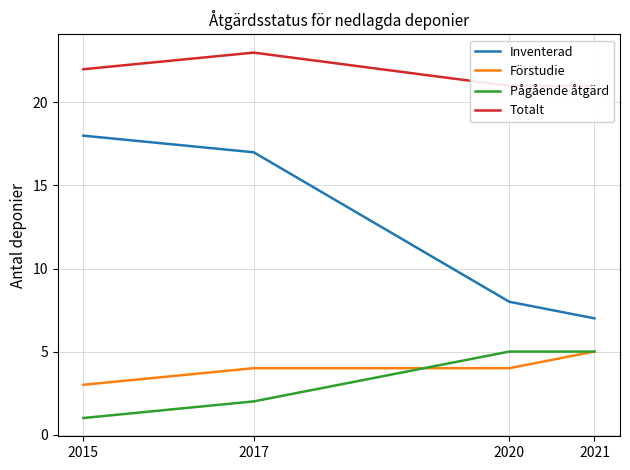

Which series has the largest range (max minus min)?

Inventerad